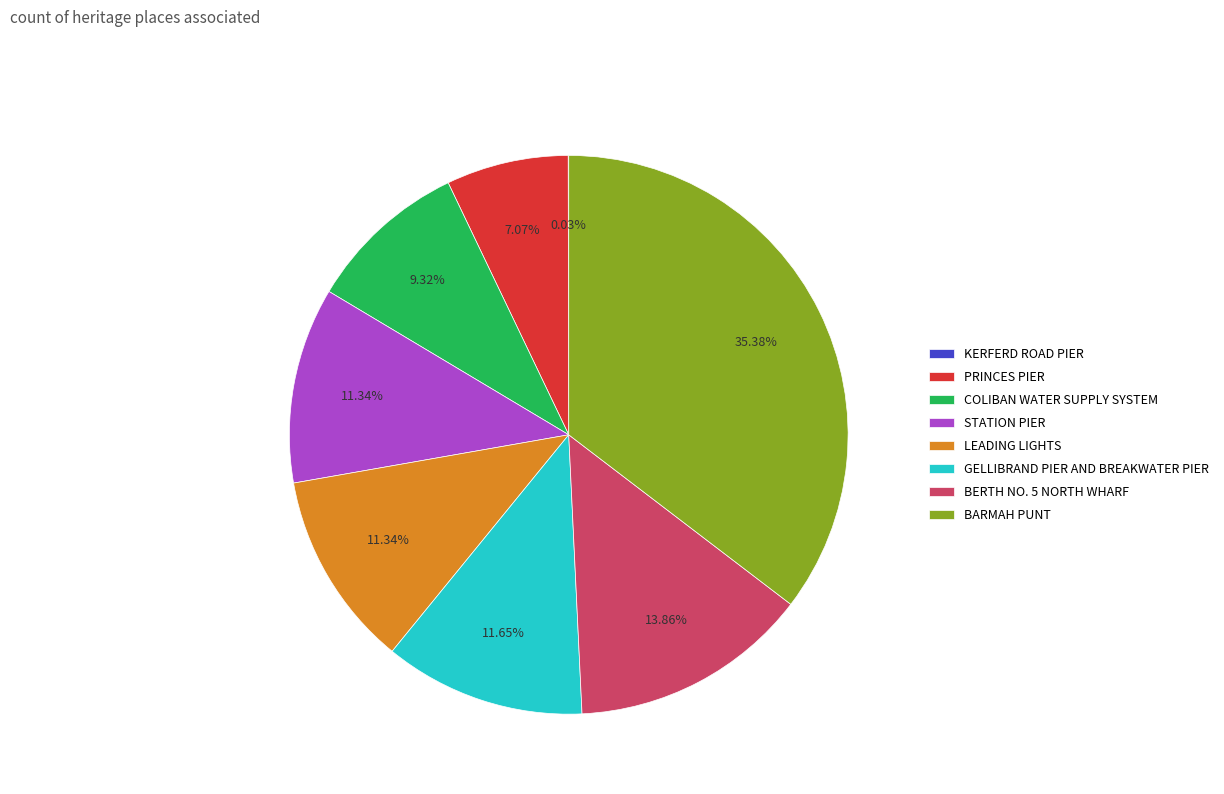

Which category has the biggest portion of the pie?

BARMAH PUNT